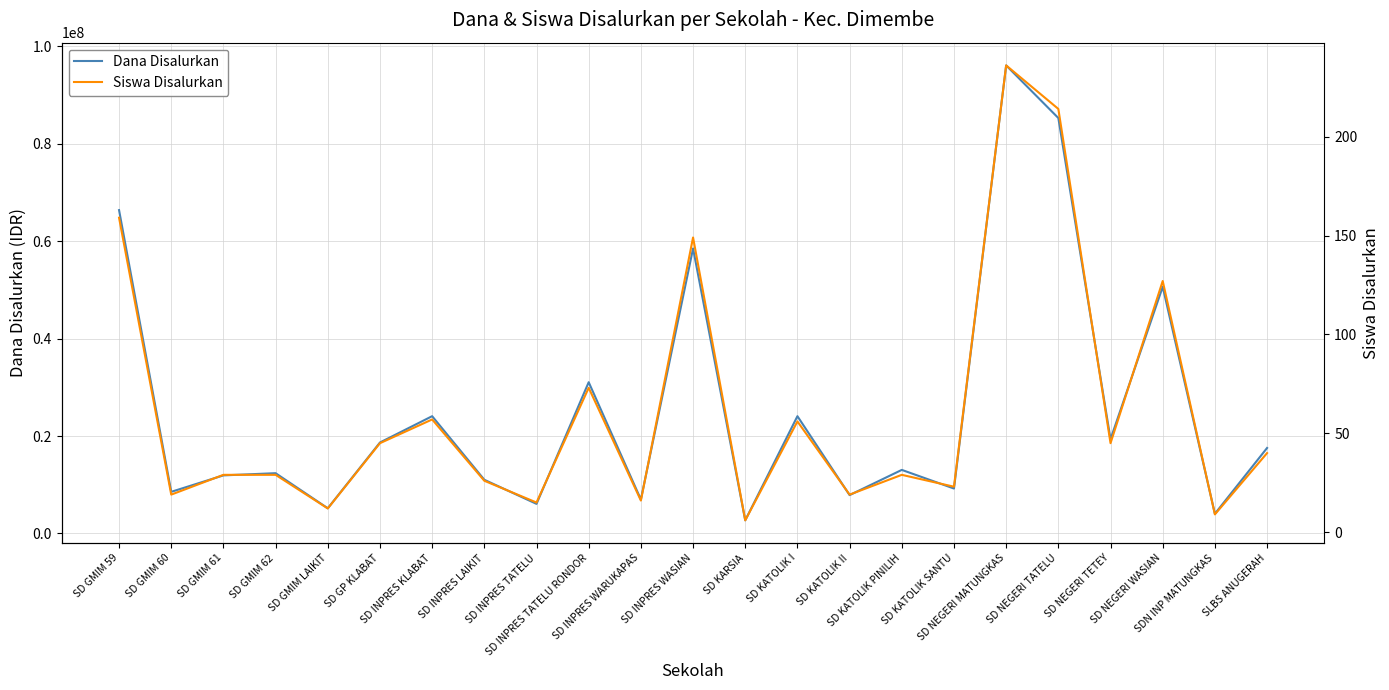

How many lines are shown in the chart?

2